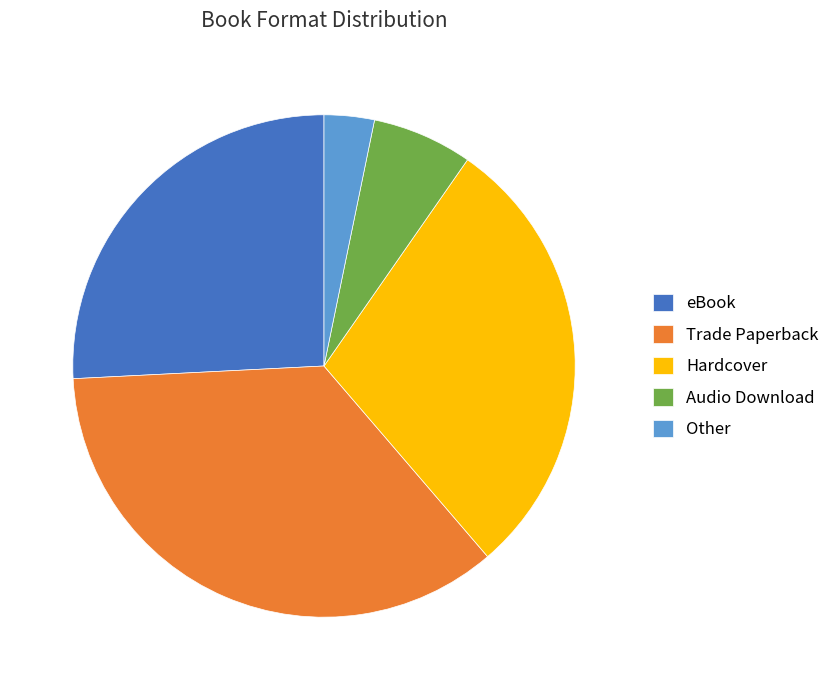

The eBook slice represents 26% of the pie. True or false?

True